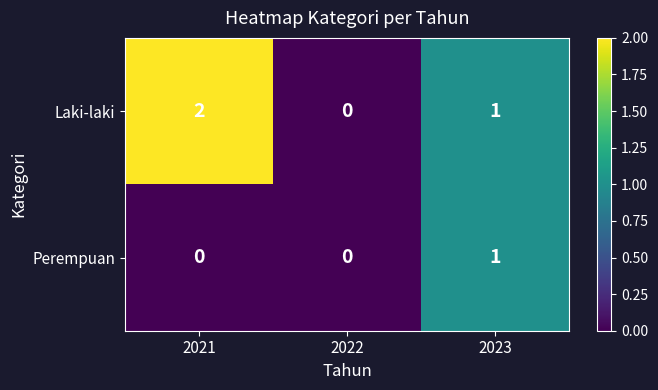

Which series has the largest total across all categories?

Laki-laki